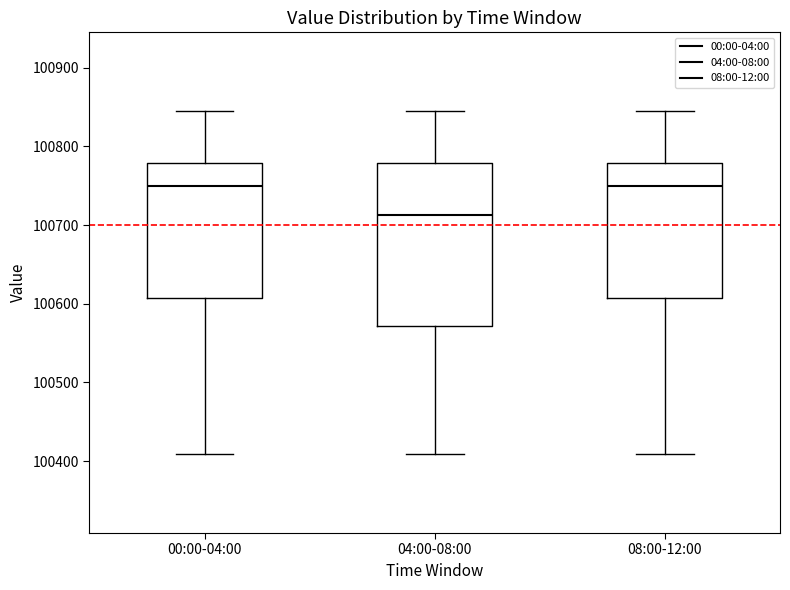

Reading left to right, transcribe this box plot: for each box, give where its median line is, the range the box spans, and where its two whiskers end, as read against the y-axis. The values are not printed on the chart, so give them approximately, as read against the axis.

00:00-04:00: median 100750, box 100610 to 100780, whiskers 100410 to 100840
04:00-08:00: median 100710, box 100570 to 100780, whiskers 100410 to 100840
08:00-12:00: median 100750, box 100610 to 100780, whiskers 100410 to 100840